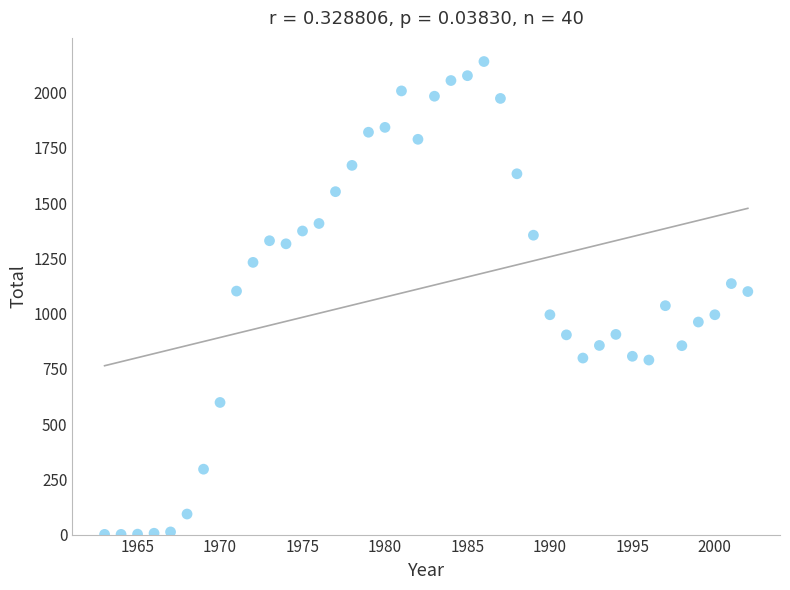

What is the range of X values (max minus min)?

39